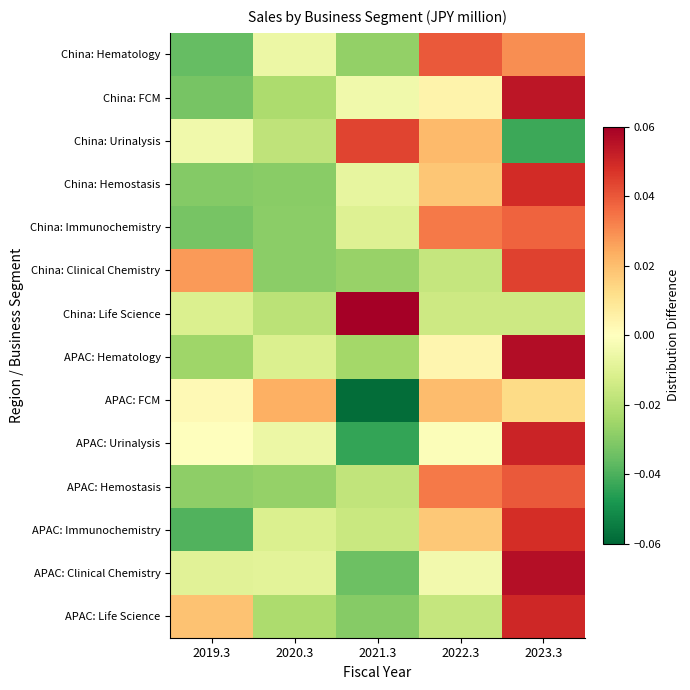

Reading left to right, what are all the values shown in this chart?

China: Hematology: 2019.3=-0.0	2020.3=-0.0	2021.3=-0.0	2022.3=0.0	2023.3=0.0
China: FCM: 2019.3=-0.0	2020.3=-0.0	2021.3=-0.0	2022.3=0.0	2023.3=0.1
China: Urinalysis: 2019.3=-0.0	2020.3=-0.0	2021.3=0.0	2022.3=0.0	2023.3=-0.0
China: Hemostasis: 2019.3=-0.0	2020.3=-0.0	2021.3=-0.0	2022.3=0.0	2023.3=0.0
China: Immunochemistry: 2019.3=-0.0	2020.3=-0.0	2021.3=-0.0	2022.3=0.0	2023.3=0.0
China: Clinical Chemistry: 2019.3=0.0	2020.3=-0.0	2021.3=-0.0	2022.3=-0.0	2023.3=0.0
China: Life Science: 2019.3=-0.0	2020.3=-0.0	2021.3=0.1	2022.3=-0.0	2023.3=-0.0
APAC: Hematology: 2019.3=-0.0	2020.3=-0.0	2021.3=-0.0	2022.3=0.0	2023.3=0.1
APAC: FCM: 2019.3=0.0	2020.3=0.0	2021.3=-0.1	2022.3=0.0	2023.3=0.0
APAC: Urinalysis: 2019.3=-0.0	2020.3=-0.0	2021.3=-0.0	2022.3=-0.0	2023.3=0.1
APAC: Hemostasis: 2019.3=-0.0	2020.3=-0.0	2021.3=-0.0	2022.3=0.0	2023.3=0.0
APAC: Immunochemistry: 2019.3=-0.0	2020.3=-0.0	2021.3=-0.0	2022.3=0.0	2023.3=0.0
APAC: Clinical Chemistry: 2019.3=-0.0	2020.3=-0.0	2021.3=-0.0	2022.3=-0.0	2023.3=0.1
APAC: Life Science: 2019.3=0.0	2020.3=-0.0	2021.3=-0.0	2022.3=-0.0	2023.3=0.0